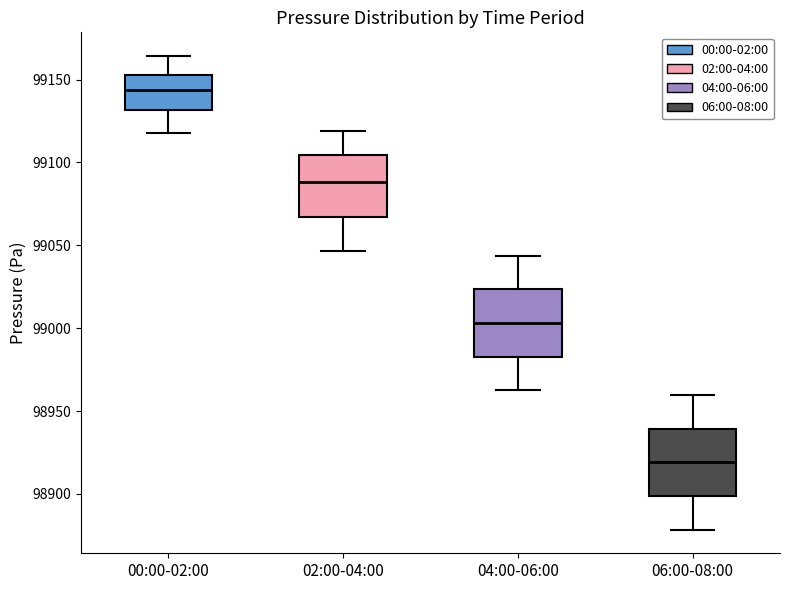

Which box's median line is the lowest?

06:00-08:00